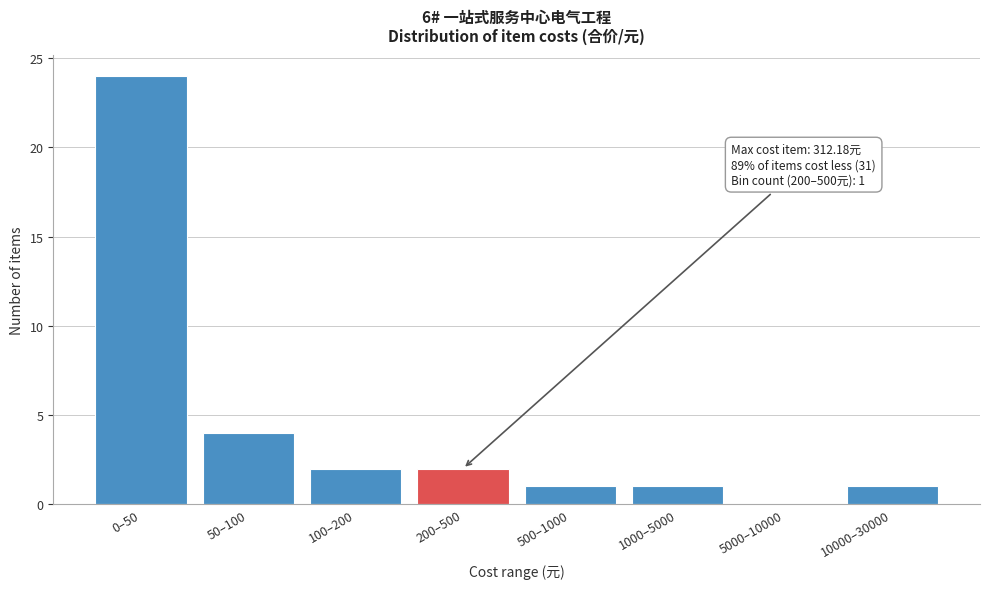

Reading left to right, extract all data points from this chart.

0–50=24	50–100=4	100–200=2	200–500=2	500–1000=1	1000–5000=1	5000–10000=0	10000–30000=1